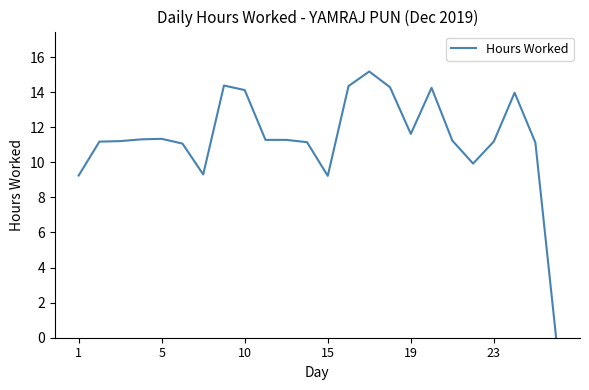

How many lines are shown in the chart?

1